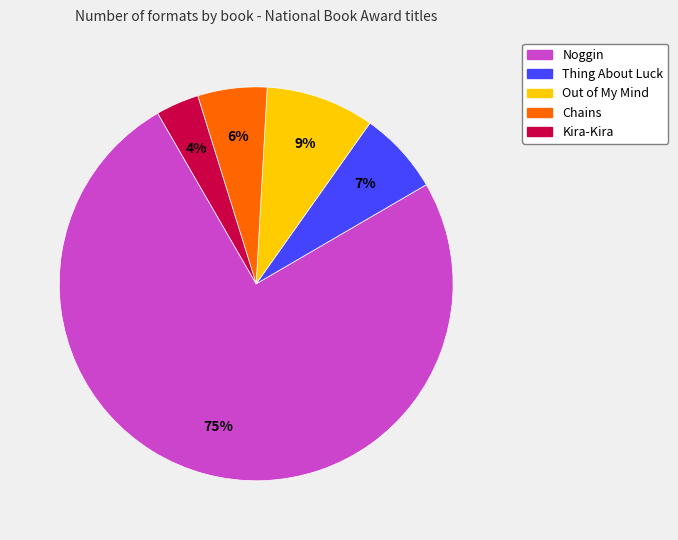

To the nearest percent, what percentage of the pie is Thing About Luck?

7%